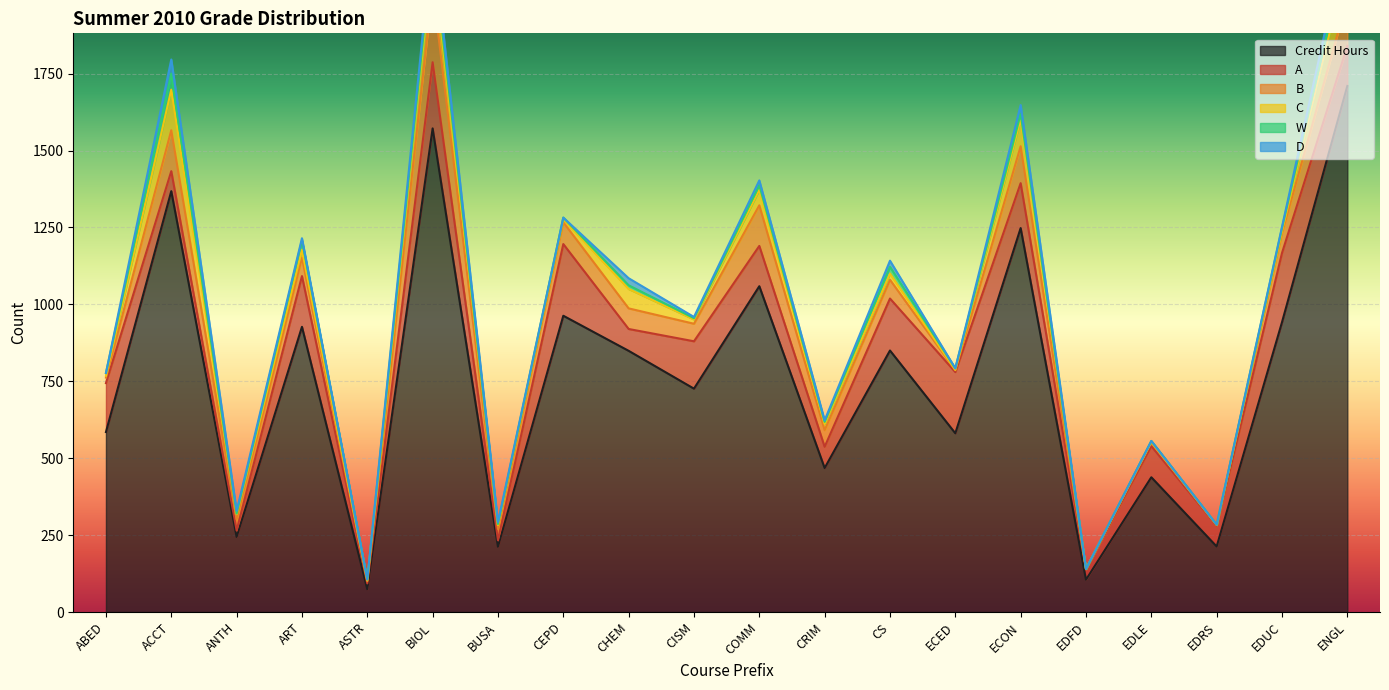

The value of A at CS is 169. True or false?

True